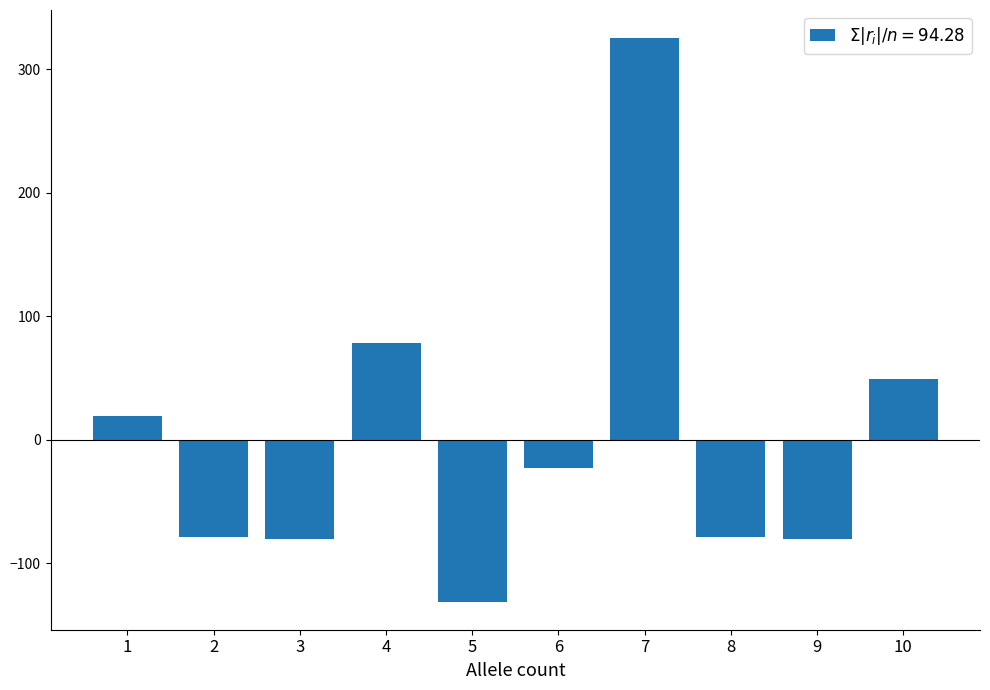

Where is the data nearest to the value 97?

4